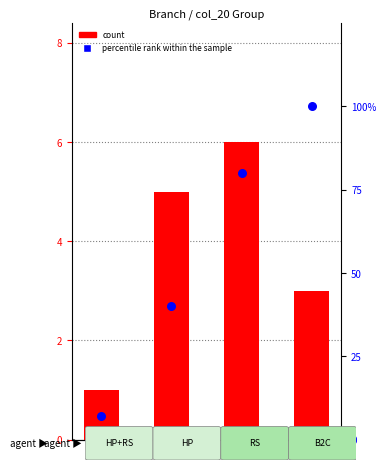

At how many categories does at least one series exceed 77?

2